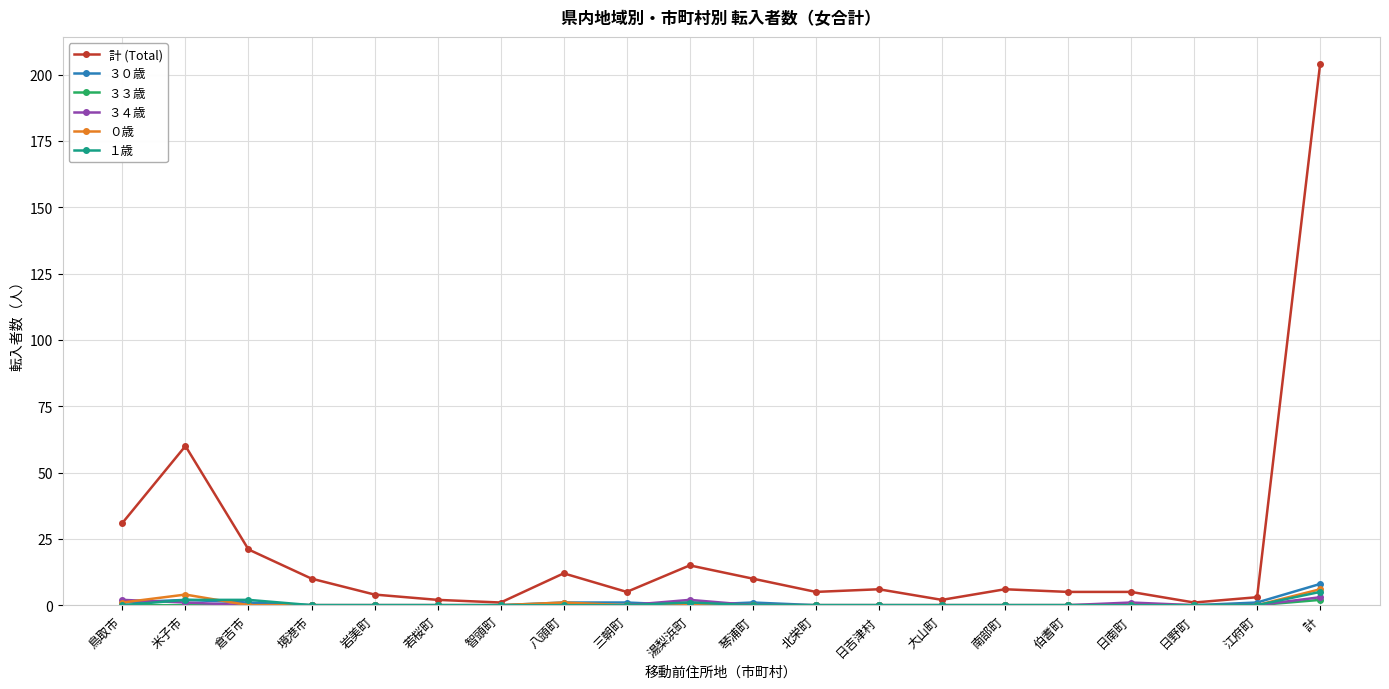

The value of 計 (Total) at 倉吉市 is 21. True or false?

True